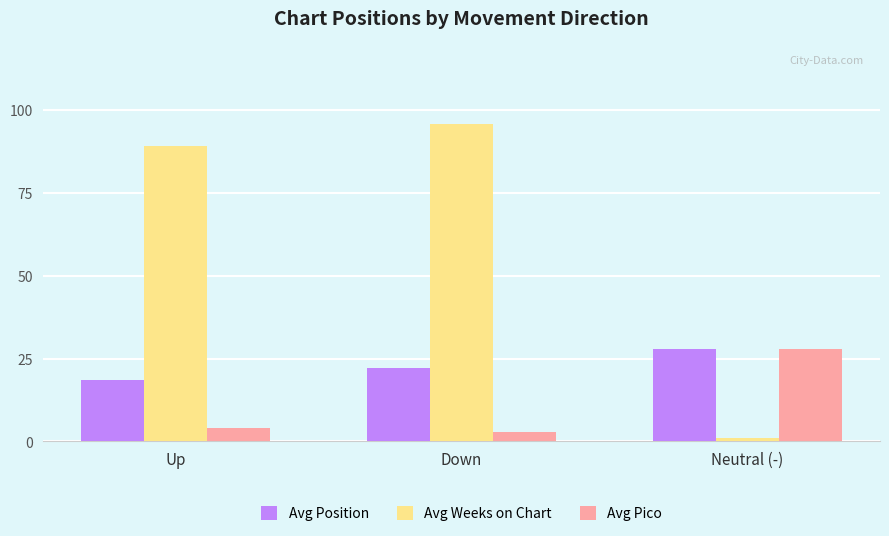

At how many categories does at least one series exceed 61?

2